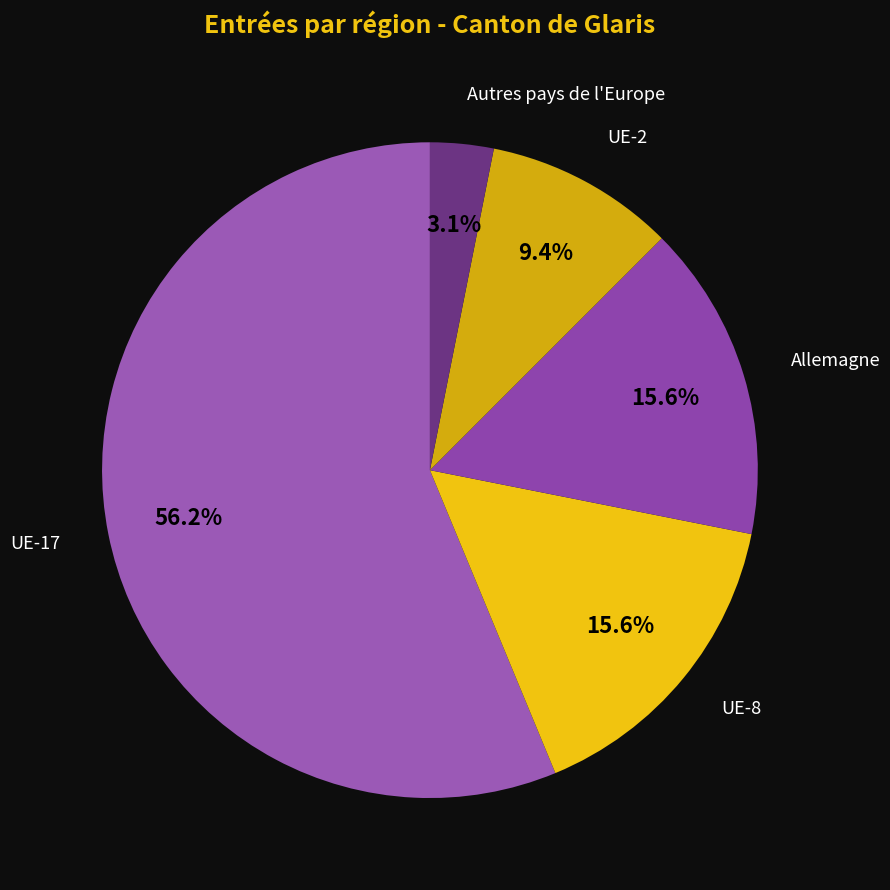

True or false: Allemagne accounts for 30% of the total.

False